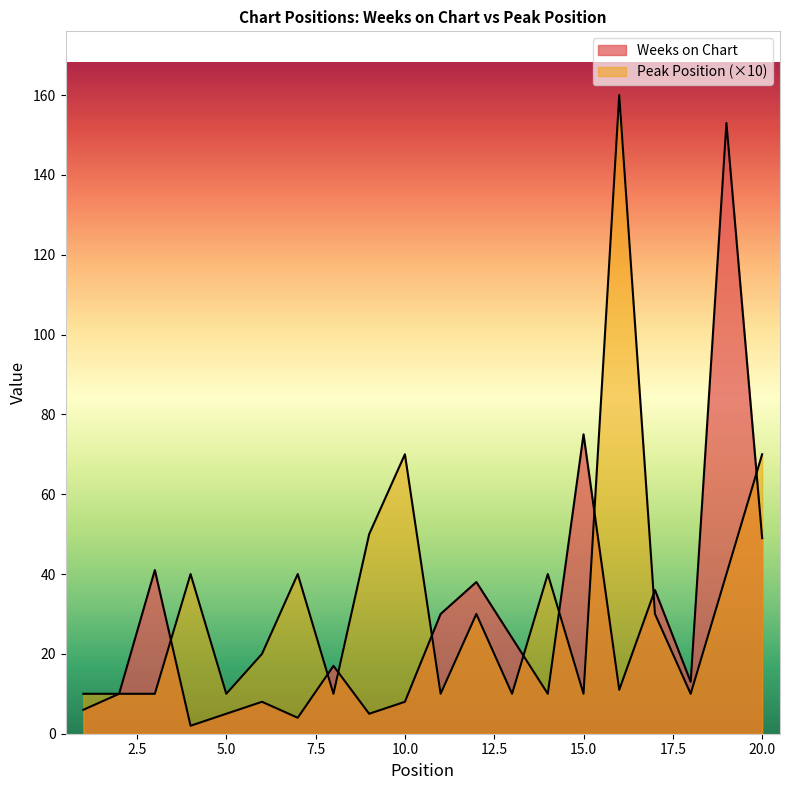

At which label does Weeks on Chart reach its minimum?

4